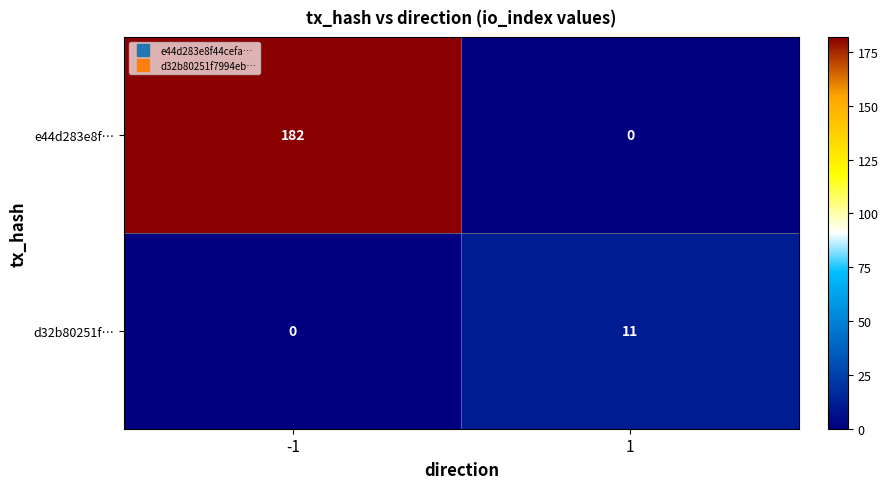

What is the sum of the d32b80251f… values at 1 and -1?

11